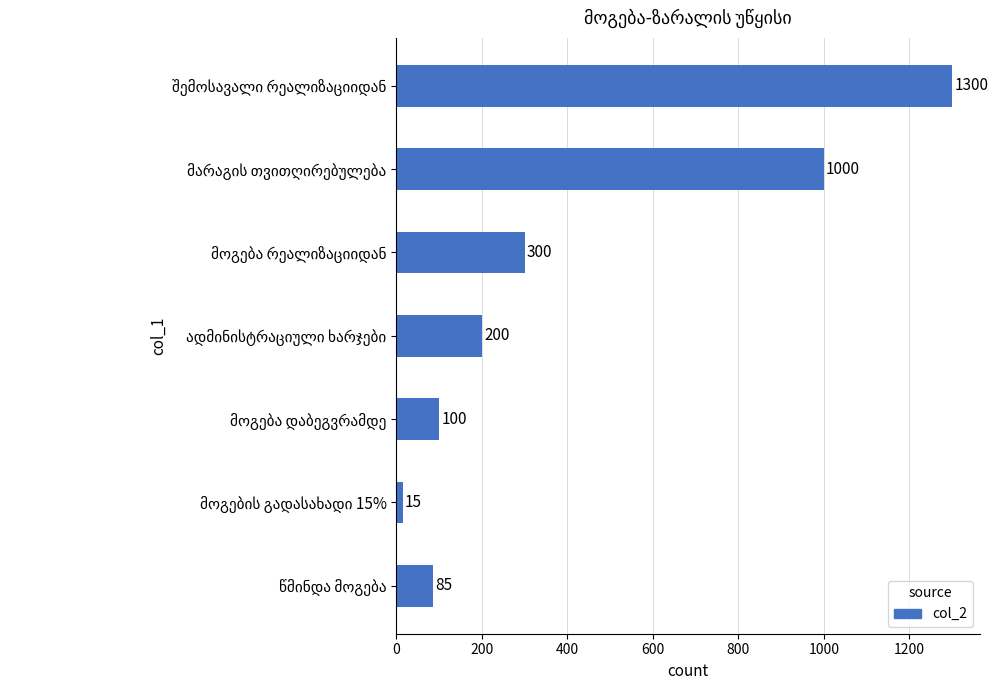

What is the maximum value shown in the chart?

1300